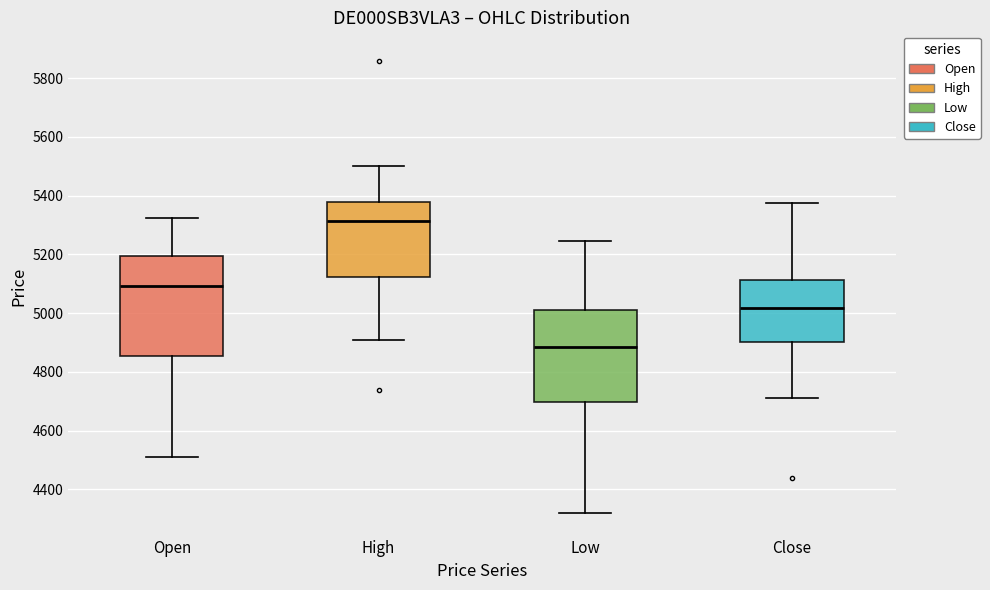

Which box's median line is the lowest?

Low